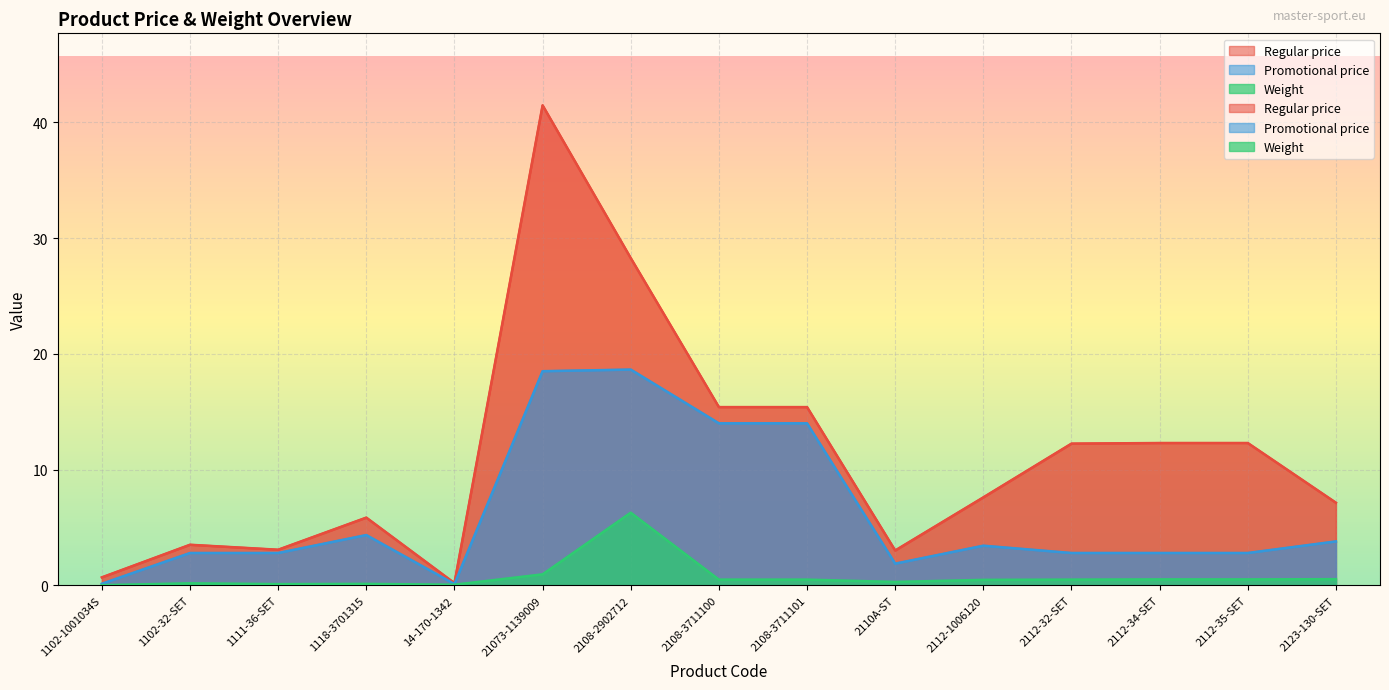

Which series has the largest total across all categories?

Regular price